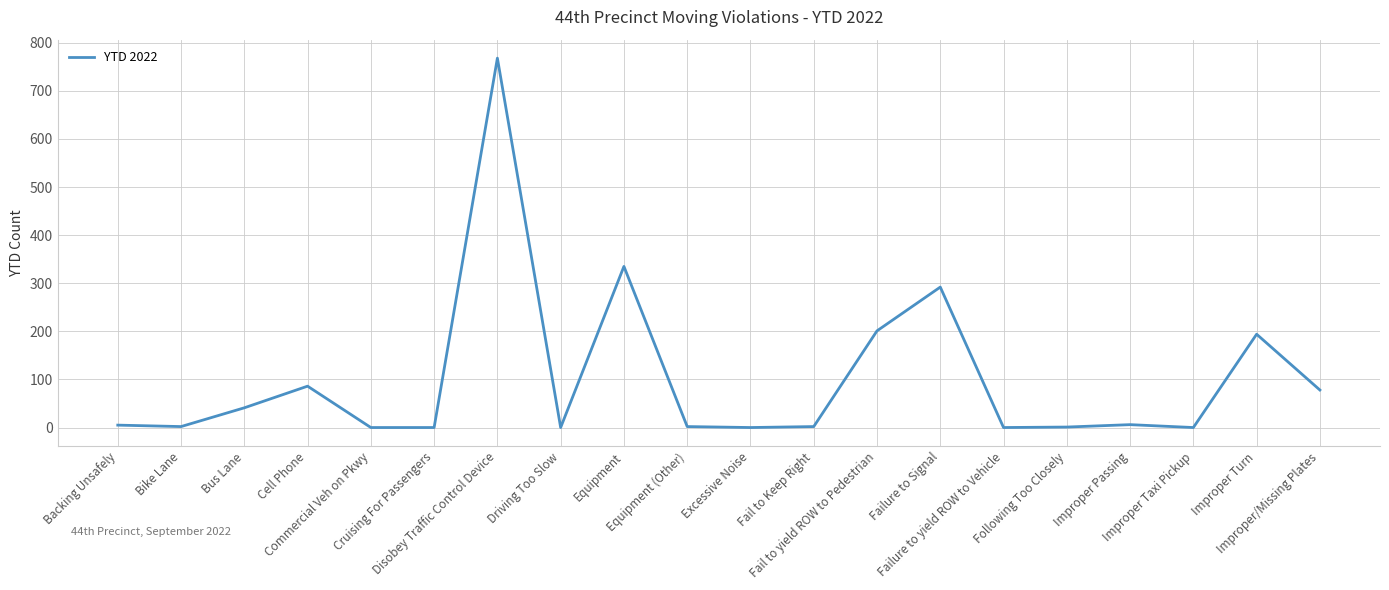

What is the difference between the maximum and minimum values?

768